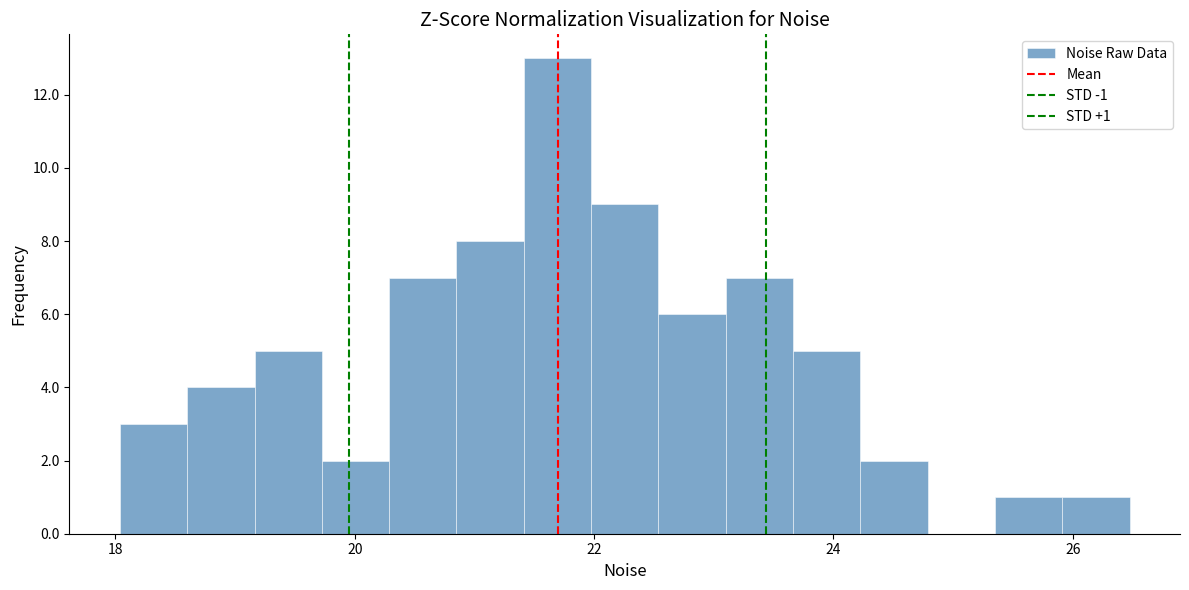

Around what value on the x-axis is the tallest bar? Give the approximate position of its centre, as read against the axis.

21.6